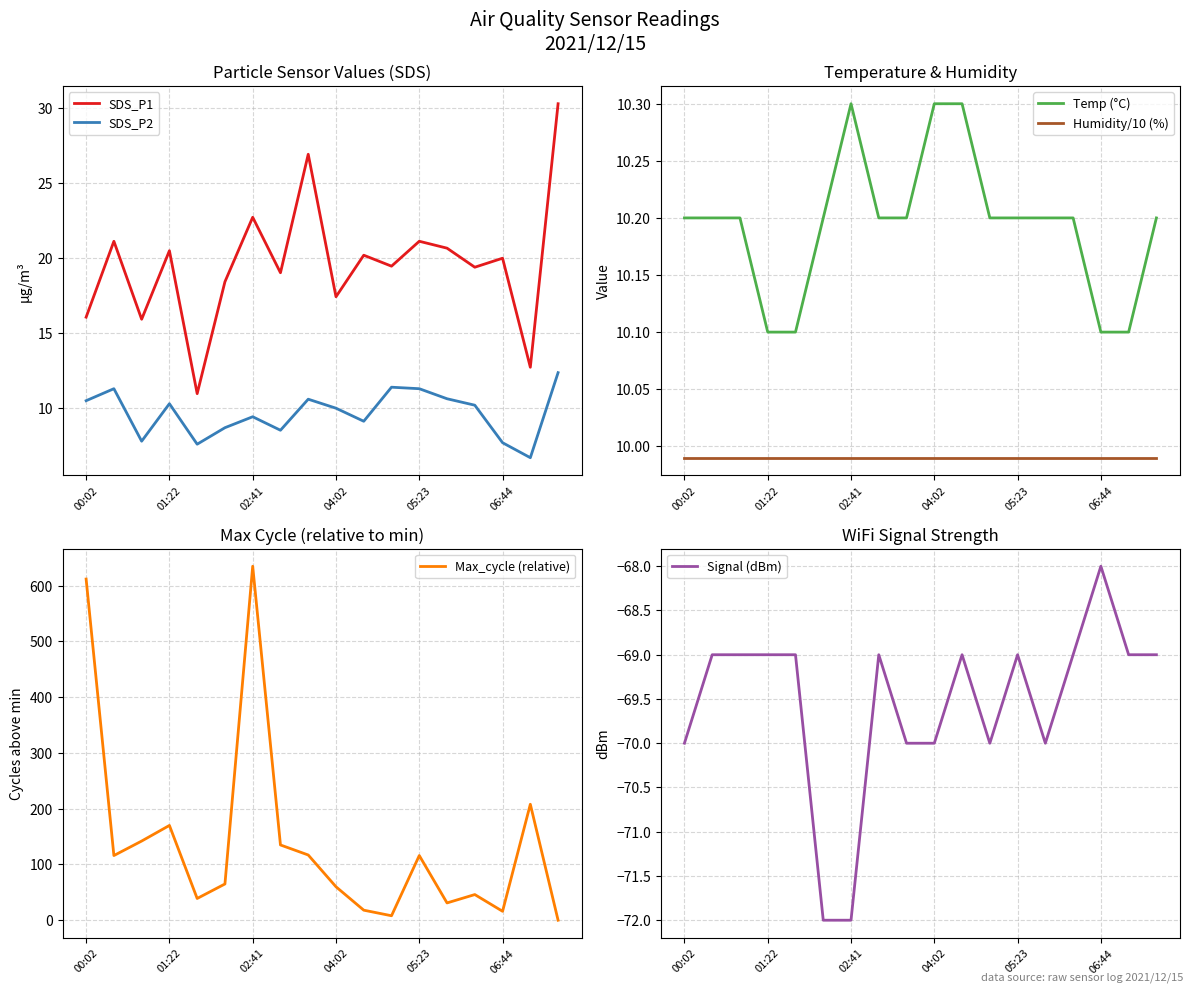

What is the value of the Max_cycle (relative) point at the 9th from the left?

117.0